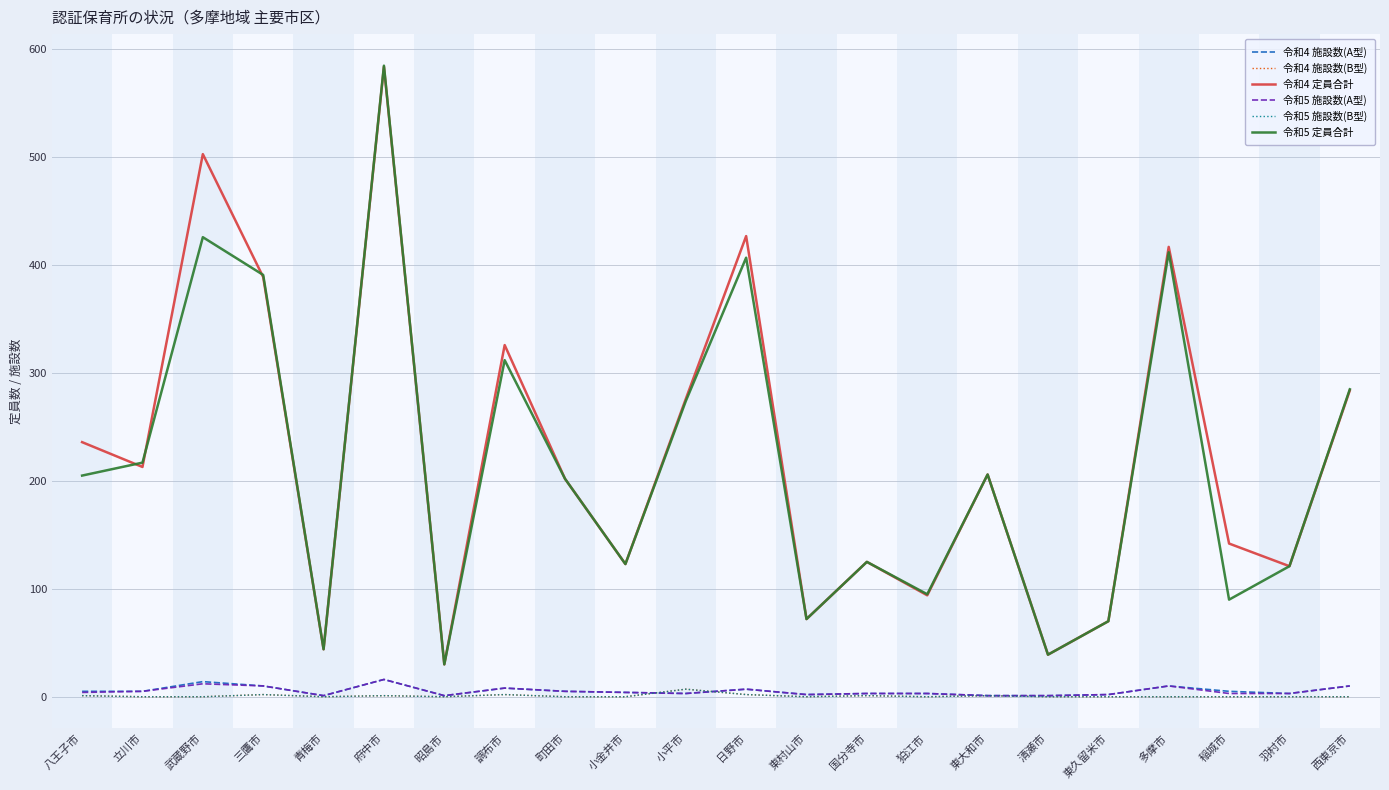

Reading left to right, what are all the values shown in this chart?

令和4 施設数(A型): 八王子市=5	立川市=5	武蔵野市=14	三鷹市=10	青梅市=1	府中市=16	昭島市=1	調布市=8	町田市=5	小金井市=4	小平市=3	日野市=7	東村山市=2	国分寺市=3	狛江市=3	東大和市=1	清瀬市=1	東久留米市=2	多摩市=10	稲城市=5	羽村市=3	西東京市=10
令和4 施設数(B型): 八王子市=1	立川市=0	武蔵野市=0	三鷹市=2	青梅市=0	府中市=1	昭島市=0	調布市=2	町田市=0	小金井市=0	小平市=7	日野市=2	東村山市=0	国分寺市=1	狛江市=0	東大和市=1	清瀬市=0	東久留米市=0	多摩市=0	稲城市=0	羽村市=0	西東京市=0
令和4 定員合計: 八王子市=236	立川市=213	武蔵野市=503	三鷹市=389	青梅市=44	府中市=584	昭島市=30	調布市=326	町田市=202	小金井市=123	小平市=276	日野市=427	東村山市=72	国分寺市=125	狛江市=94	東大和市=206	清瀬市=39	東久留米市=70	多摩市=417	稲城市=142	羽村市=121	西東京市=284
令和5 施設数(A型): 八王子市=4	立川市=5	武蔵野市=12	三鷹市=10	青梅市=1	府中市=16	昭島市=1	調布市=8	町田市=5	小金井市=4	小平市=3	日野市=7	東村山市=2	国分寺市=3	狛江市=3	東大和市=1	清瀬市=1	東久留米市=2	多摩市=10	稲城市=3	羽村市=3	西東京市=10
令和5 施設数(B型): 八王子市=1	立川市=0	武蔵野市=0	三鷹市=2	青梅市=0	府中市=1	昭島市=0	調布市=2	町田市=0	小金井市=0	小平市=7	日野市=2	東村山市=0	国分寺市=1	狛江市=0	東大和市=1	清瀬市=0	東久留米市=0	多摩市=0	稲城市=0	羽村市=0	西東京市=0
令和5 定員合計: 八王子市=205	立川市=217	武蔵野市=426	三鷹市=391	青梅市=44	府中市=585	昭島市=30	調布市=312	町田市=202	小金井市=123	小平市=274	日野市=407	東村山市=72	国分寺市=125	狛江市=95	東大和市=206	清瀬市=39	東久留米市=70	多摩市=412	稲城市=90	羽村市=121	西東京市=285